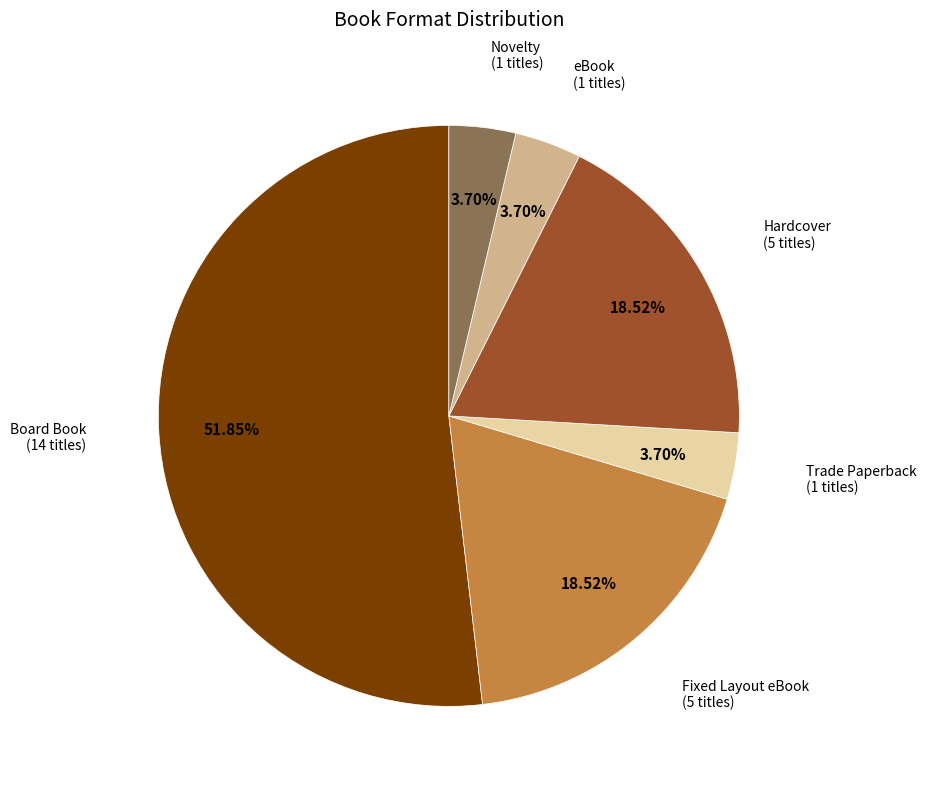

To the nearest percent, what portion does Fixed Layout eBook represent?

19%